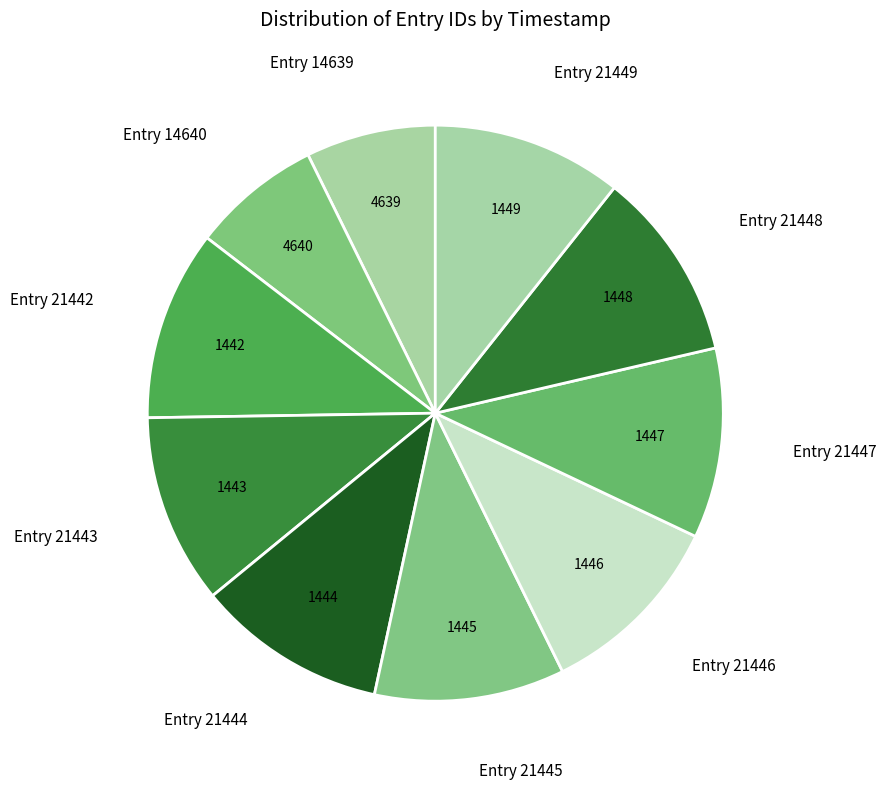

How many slices are in this pie chart?

10